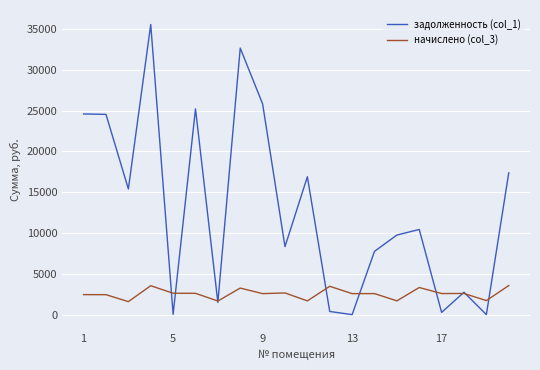

Which series has the widest spread of values?

задолженность (col_1)